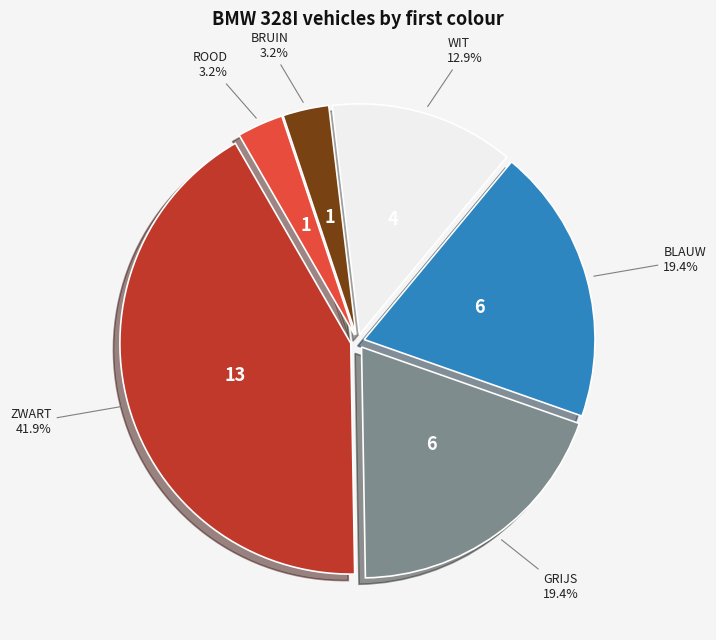

To the nearest percent, what is the difference between the largest and smallest slice percentages?

39%